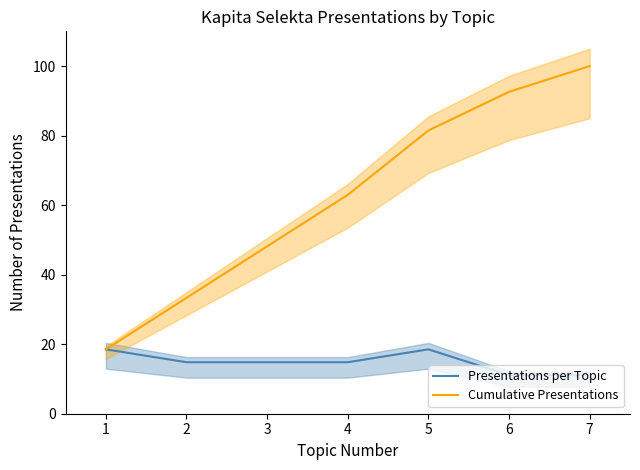

True or false: Presentations per Topic has more than 0 interior local peaks.

True